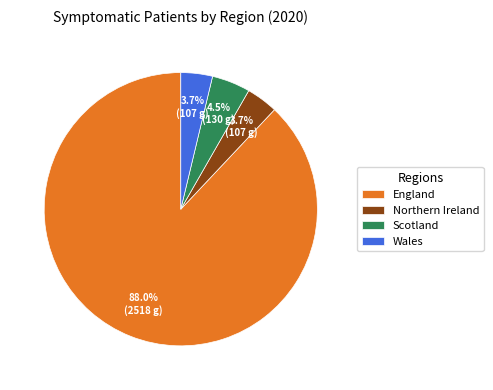

Which slice is the largest?

England